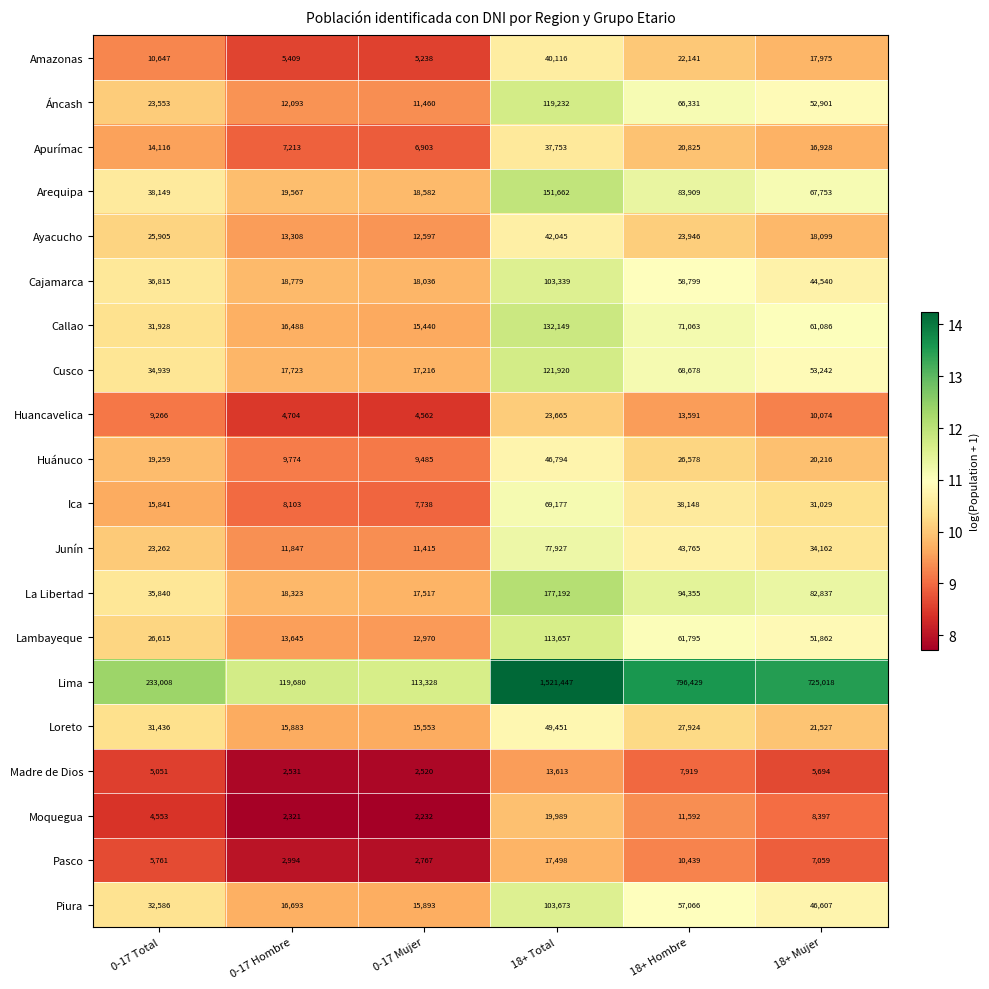

Rank the series at 0-17 Hombre from highest to lowest value.

Lima, Arequipa, Cajamarca, La Libertad, Cusco, Piura, Callao, Loreto, Lambayeque, Ayacucho, Áncash, Junín, Huánuco, Ica, Apurímac, Amazonas, Huancavelica, Pasco, Madre de Dios, Moquegua